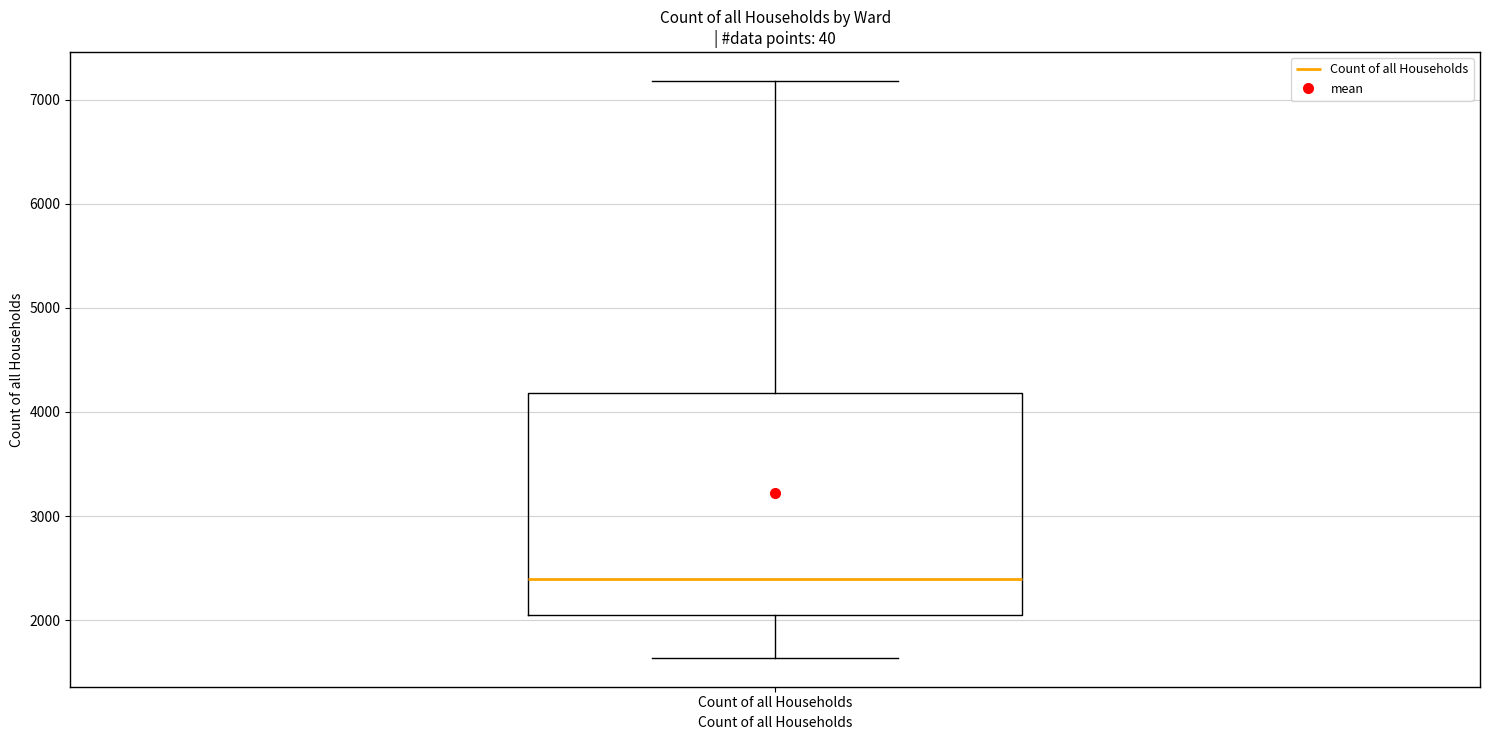

Read this box plot against the y-axis: the position of the median line, the range covered by the box, and the ends of both whiskers. The values are not printed on the chart, so give them approximately, as read against the axis.

median 2400, box 2000 to 4200, whiskers 1600 to 7200